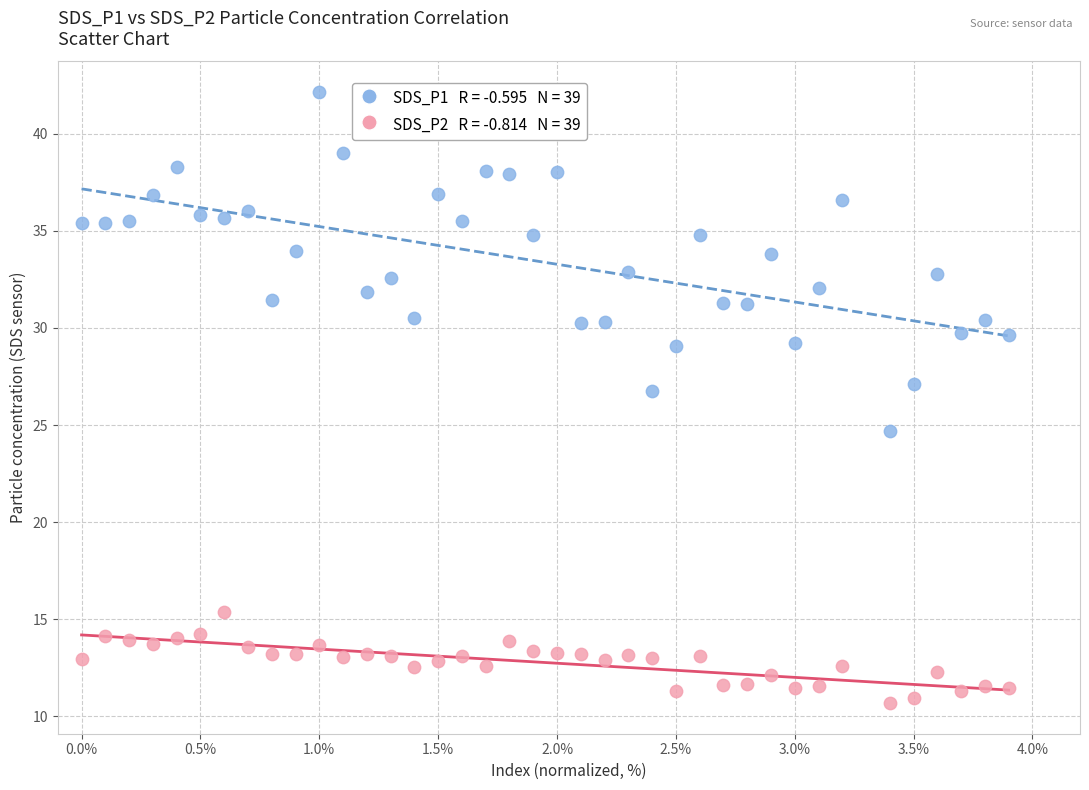

Across all data points, what is the range of Y values (max minus min)?

31.5